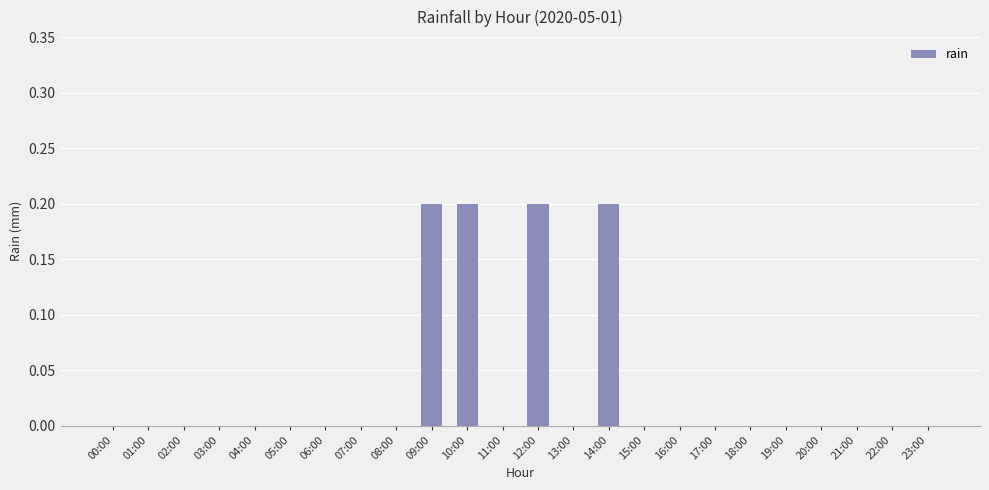

What is the sum of all values?

0.8